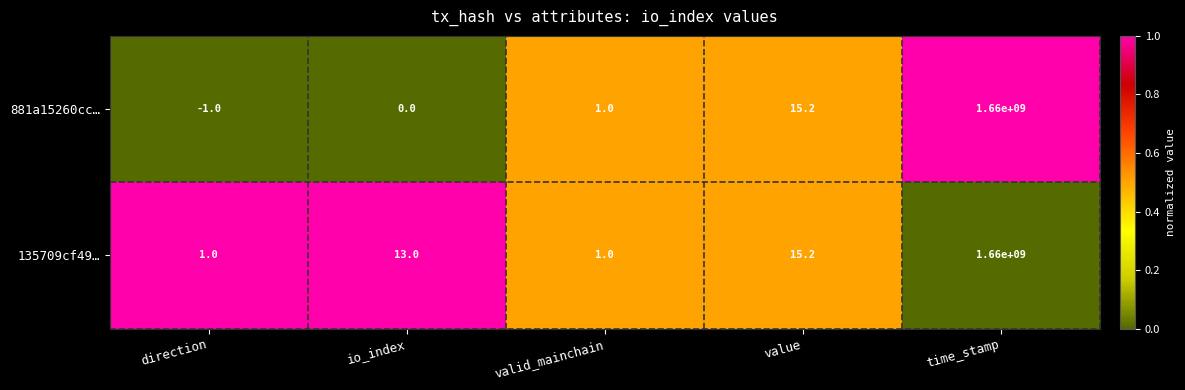

At which category does the chart reach its peak across all series?

time_stamp